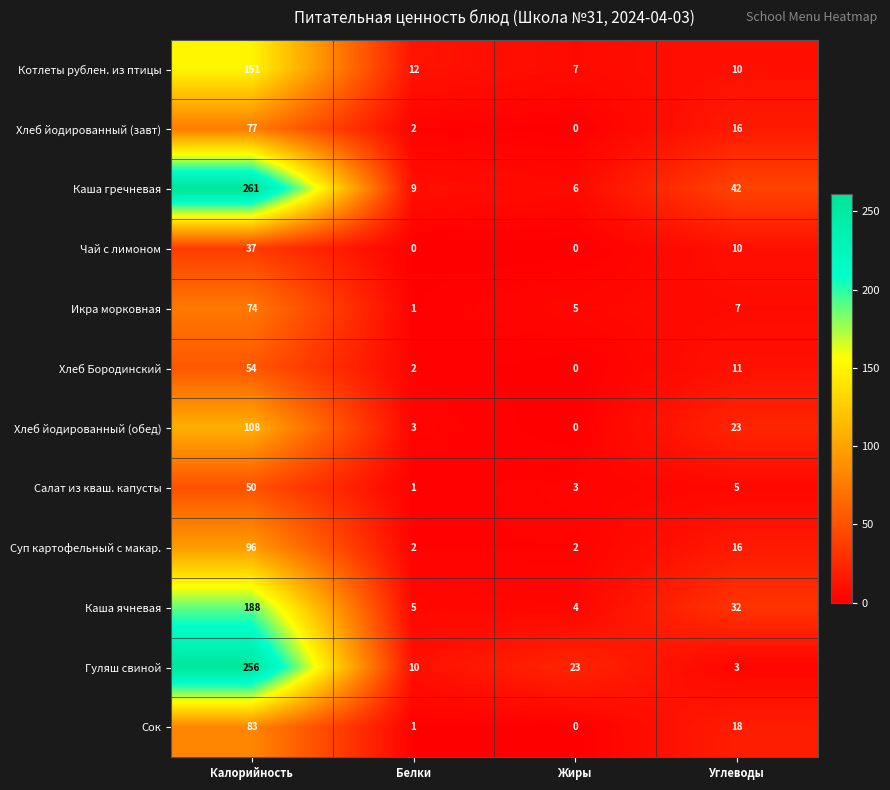

What is the total value across all series at Углеводы?

193